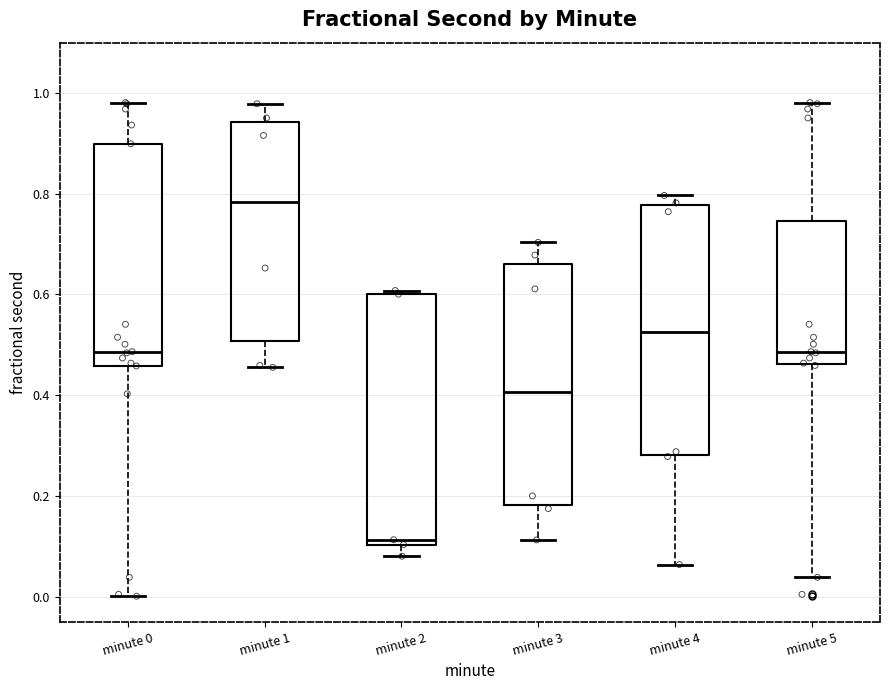

Which box has the lowest median line?

minute 2